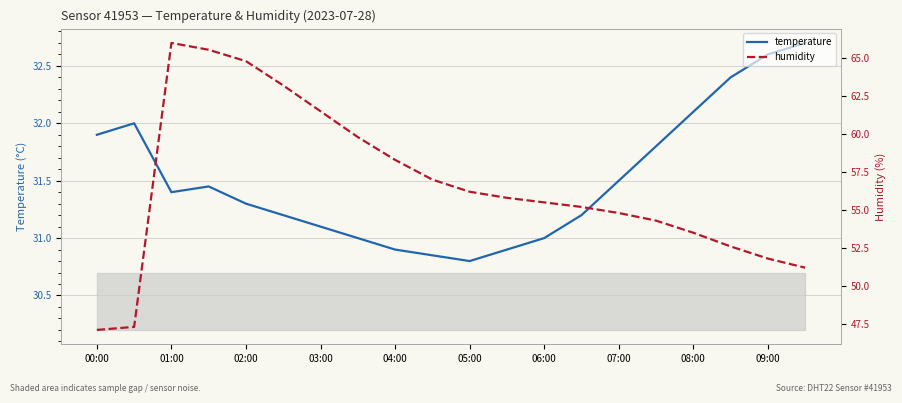

At how many categories does at least one series exceed 64?

3